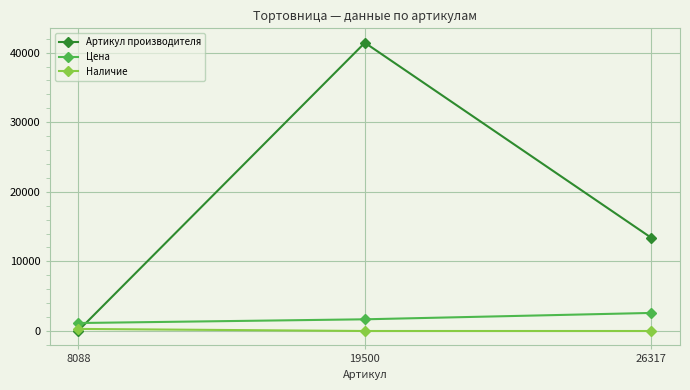

What is the sum of all Цена values?

5424